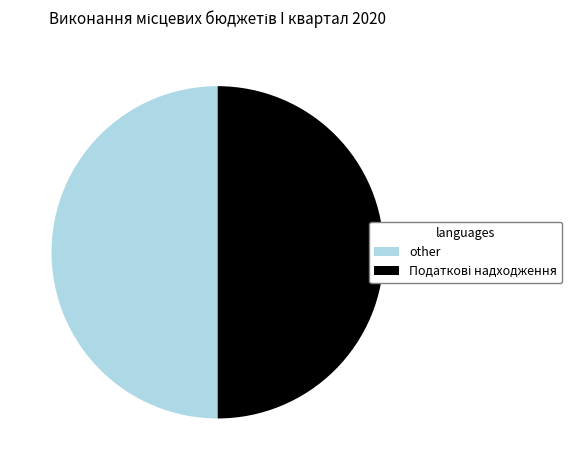

Count the number of slices in the pie.

2